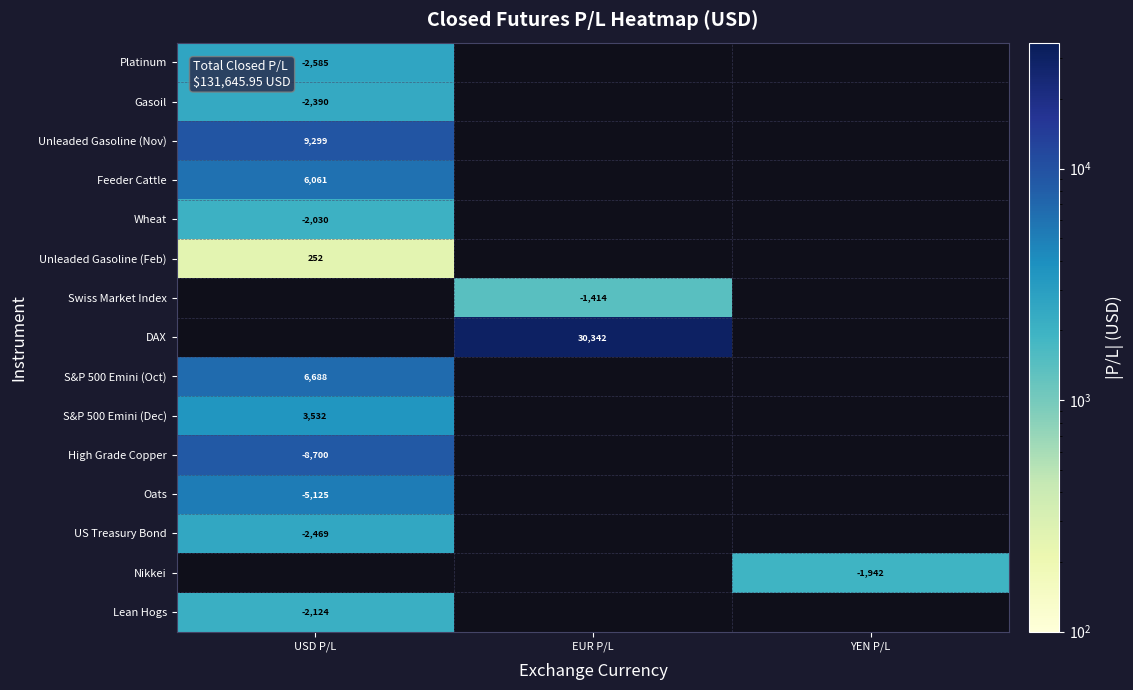

Count the number of categories in the chart.

3